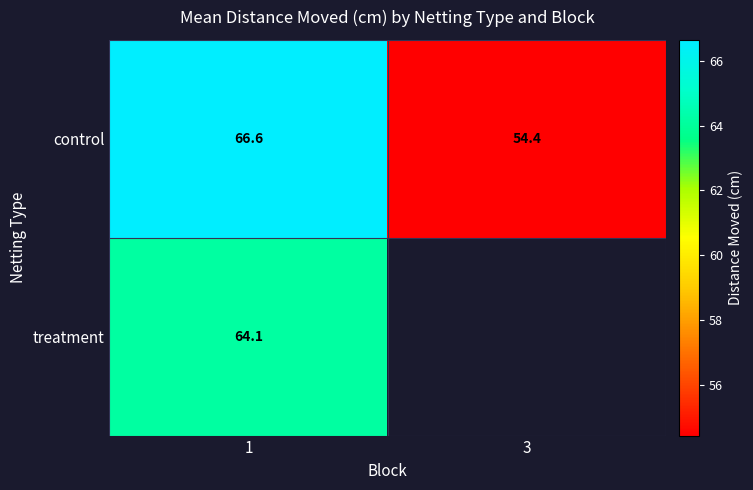

What is the average value of the control series?

60.5